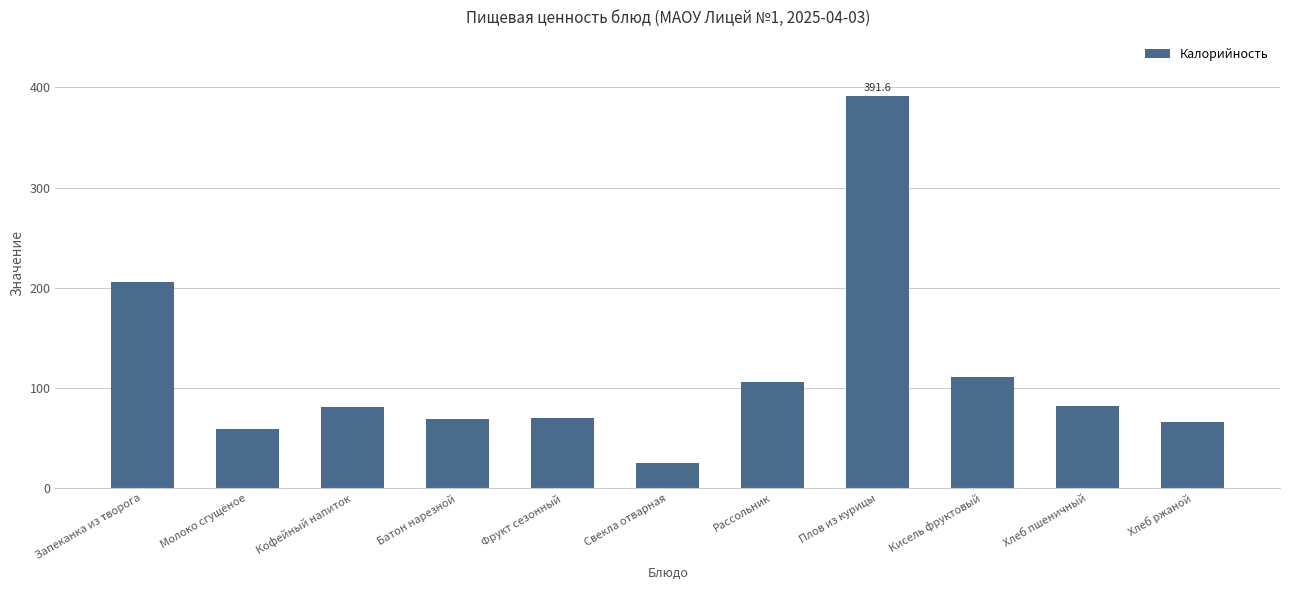

Which category has the lowest value across all series?

Свекла отварная